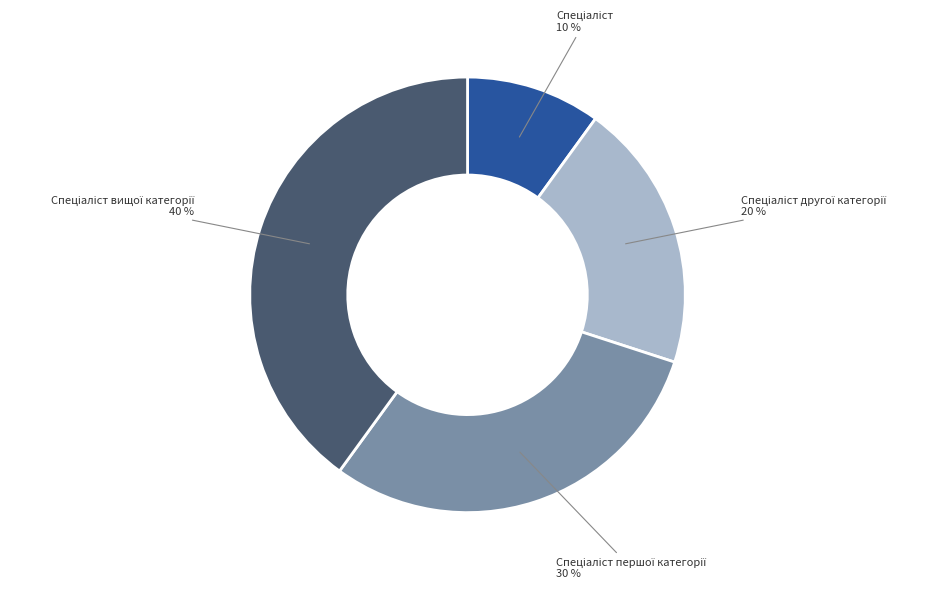

To the nearest percent, what is the difference between the largest and smallest slice percentages?

30%